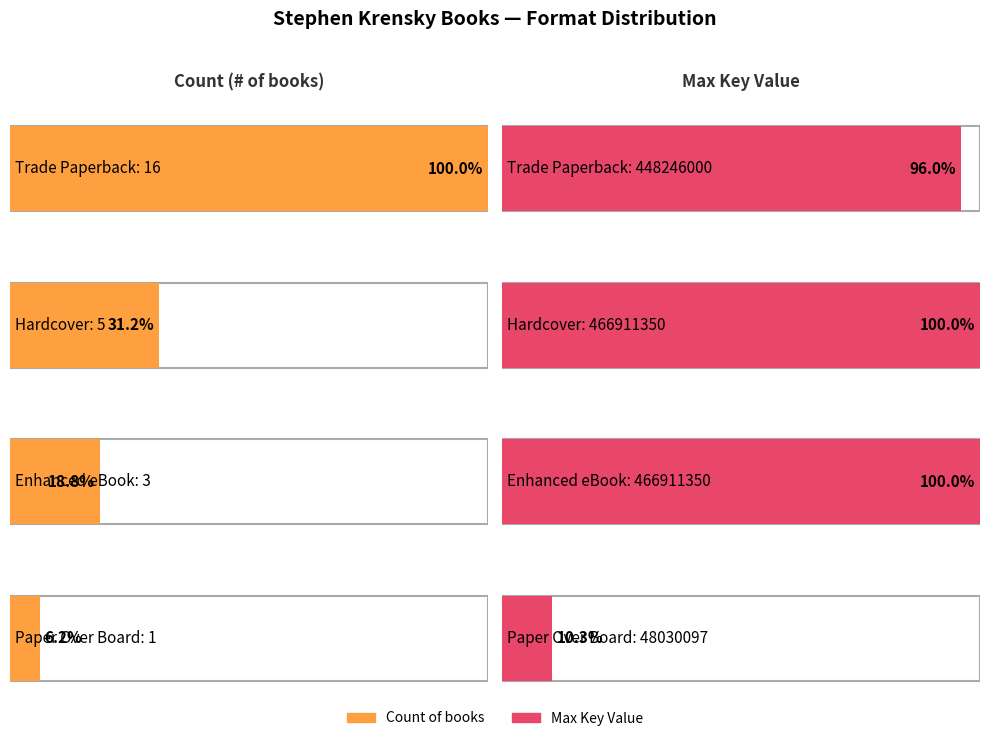

What is the minimum value for Enhanced eBook?

3